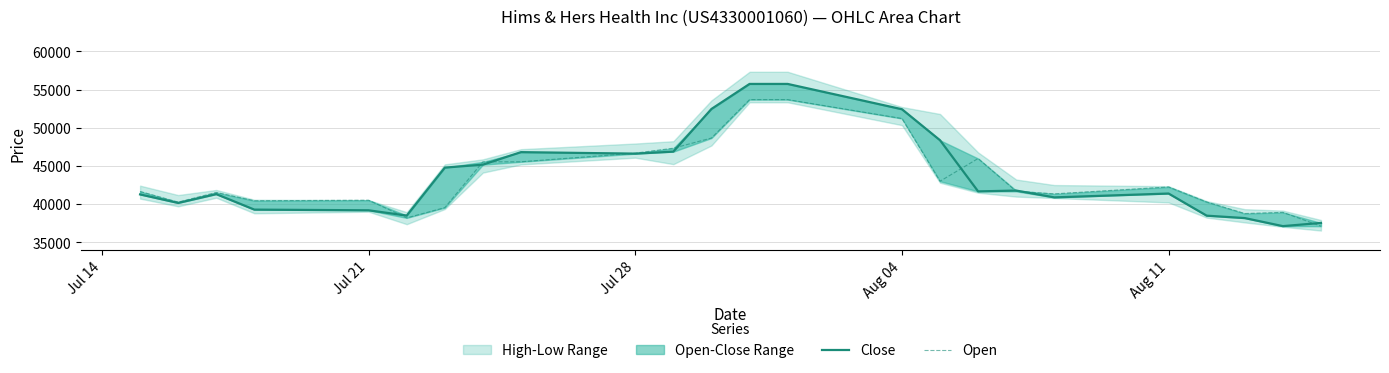

Is the value of Close at 12 greater than the value of Open at 16?

Yes